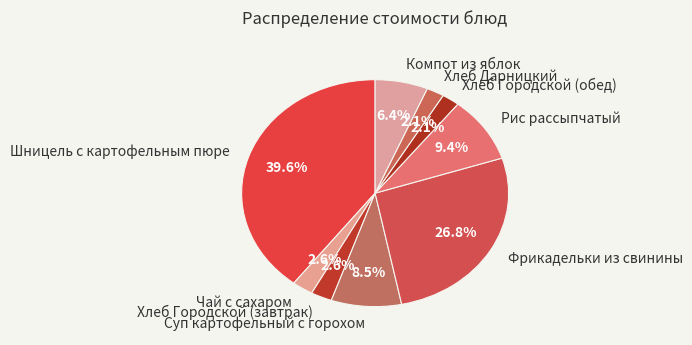

Is it true that Хлеб Городской (завтрак) is 9% of the pie?

False